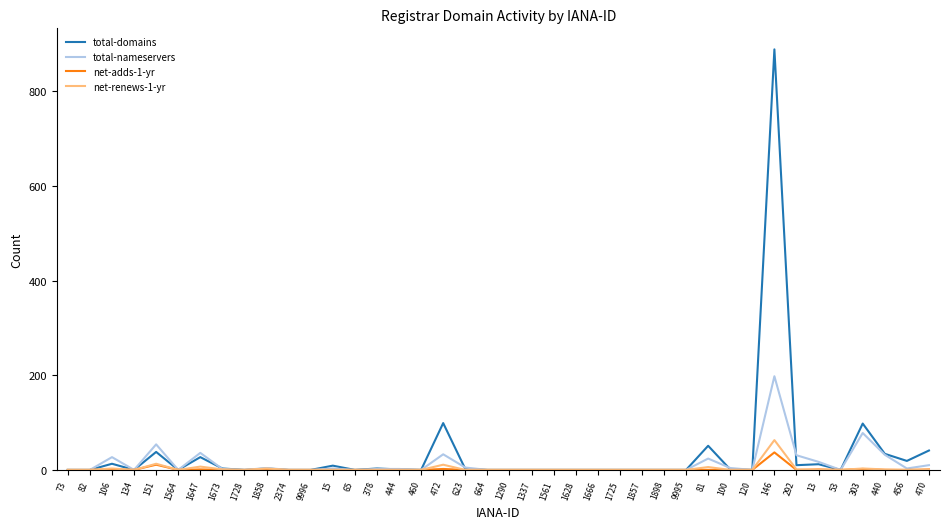

What is the maximum value shown in the chart?

889